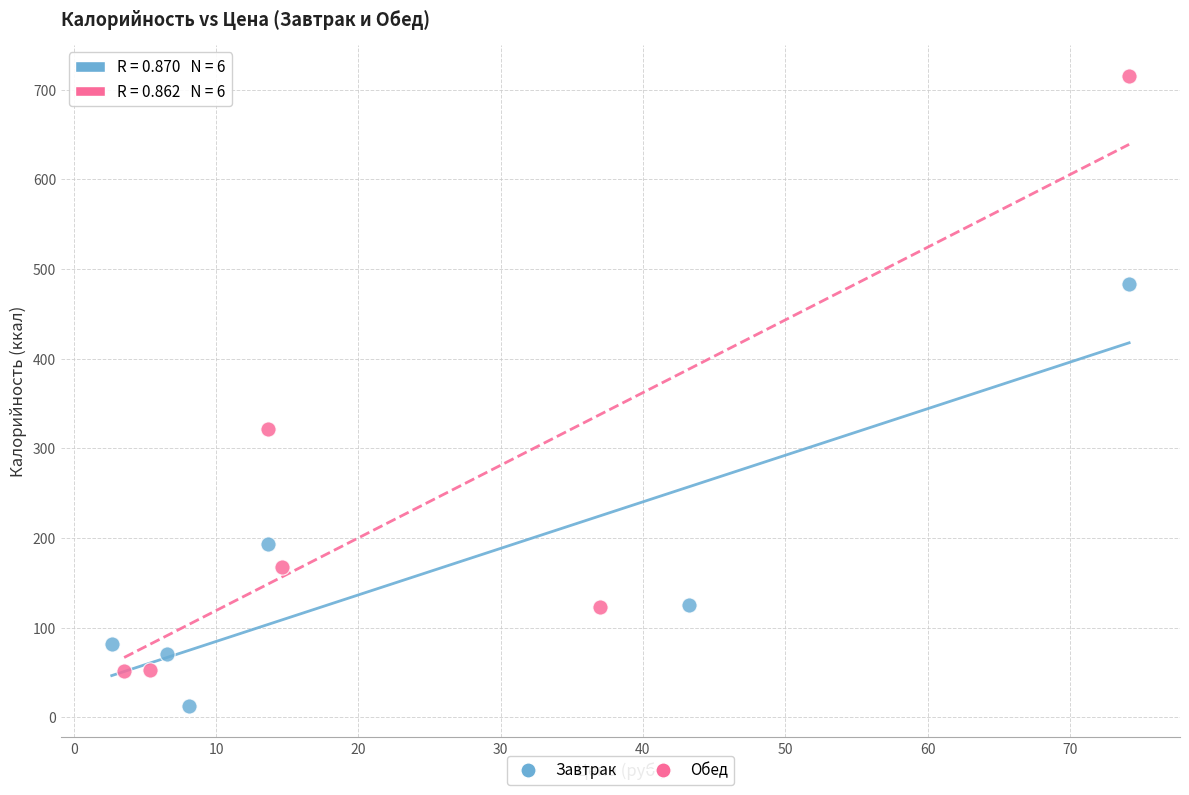

Which series contains the lowest Y value?

Завтрак